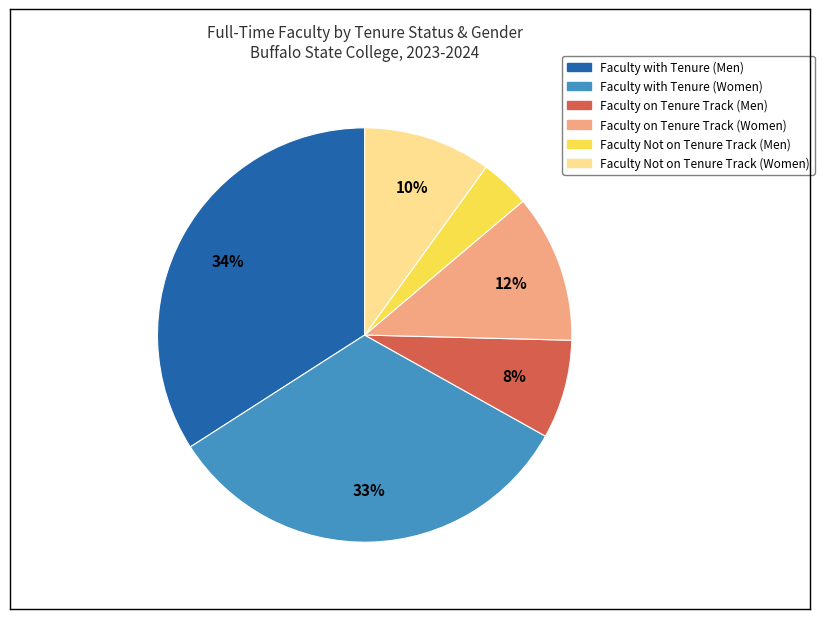

To the nearest percent, what is the difference between the largest and smallest slice percentages?

30%